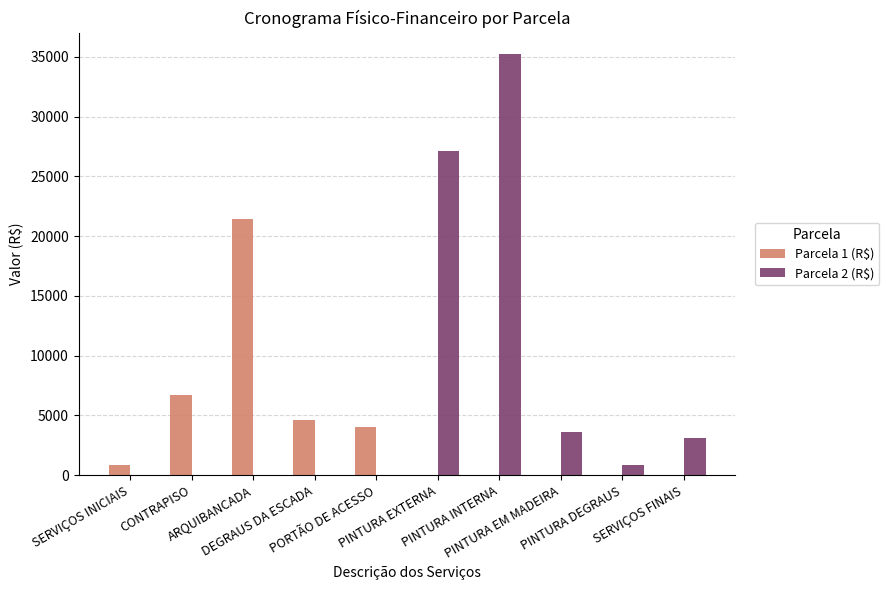

What is the maximum value for Parcela 1 (R$)?

21463.8